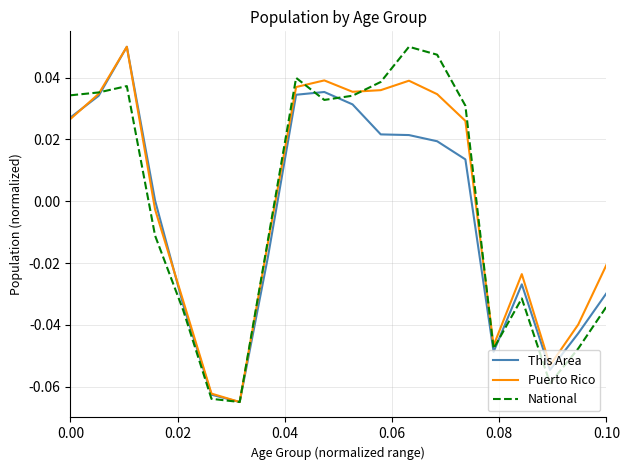

How many categories are shown in the chart?

20